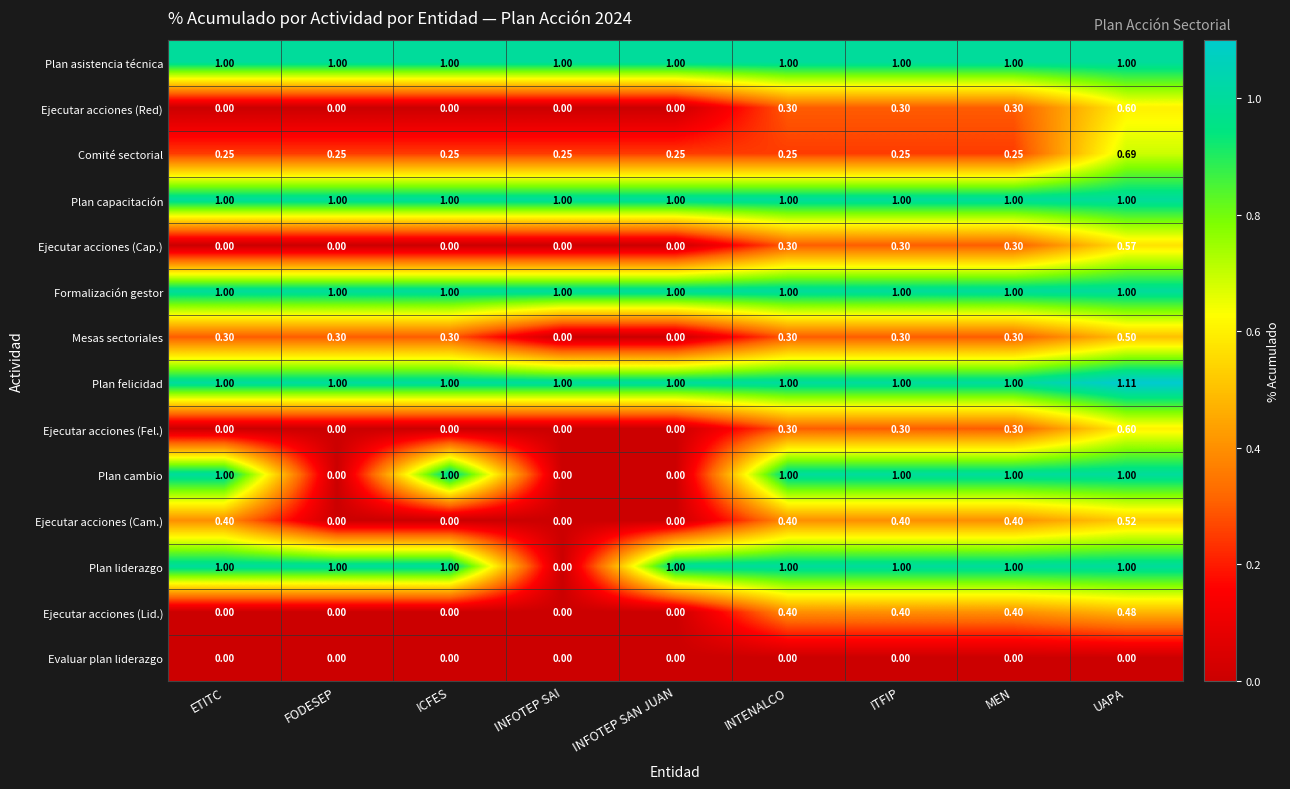

At which category is the sum across all series the highest?

UAPA